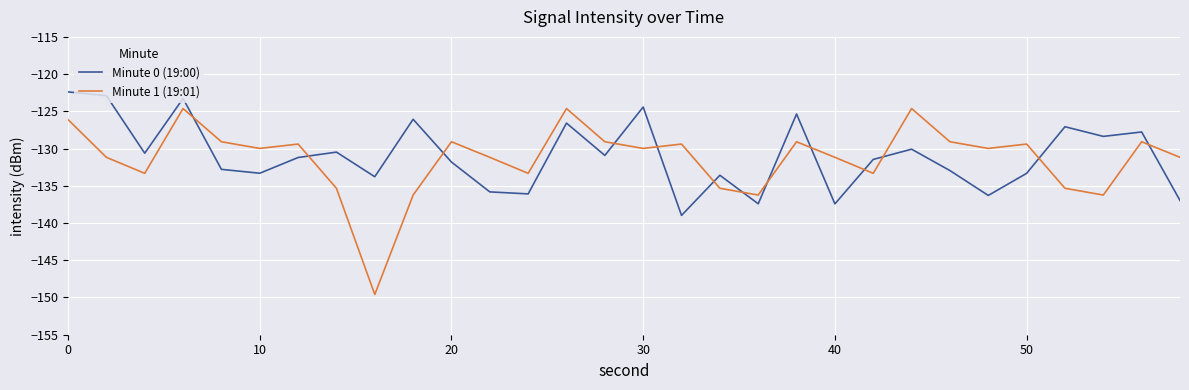

List the series in order of their peak value, highest first.

Minute 0 (19:00), Minute 1 (19:01)